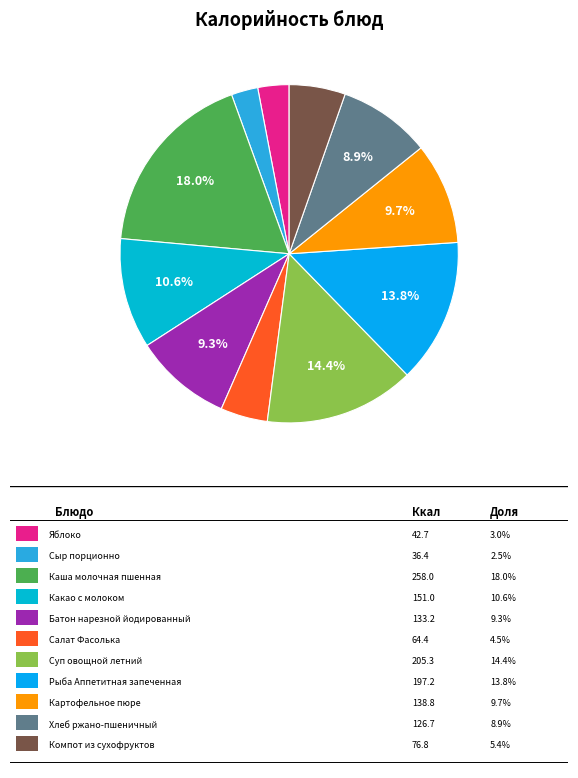

Count the number of slices in the pie.

11